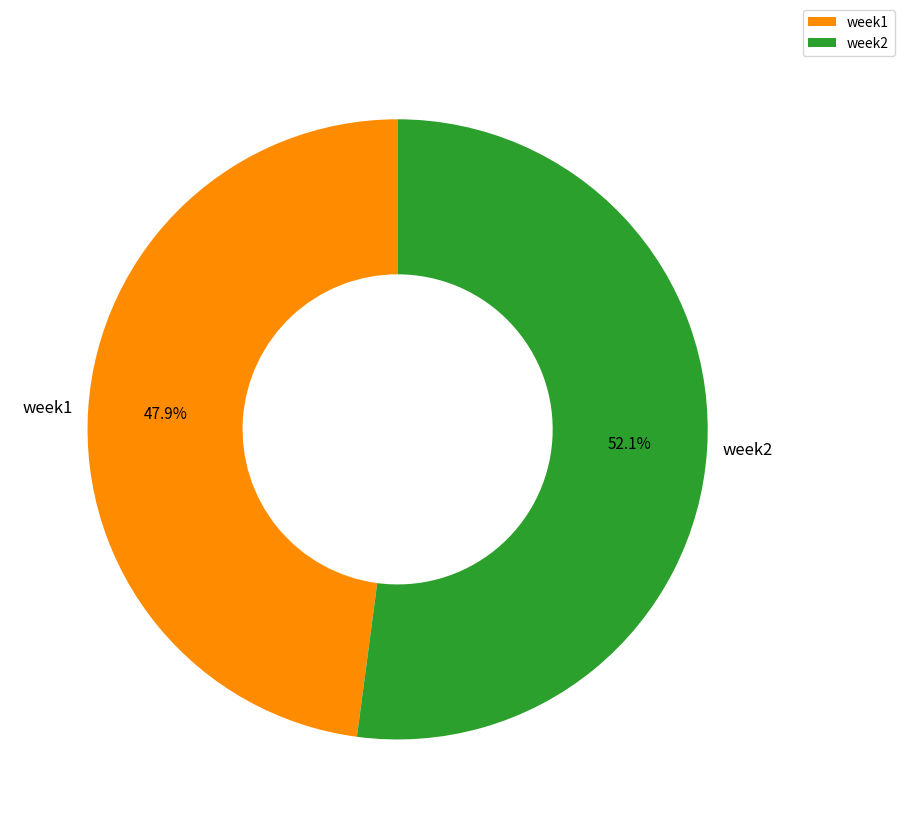

The week1 slice represents 48% of the pie. True or false?

True